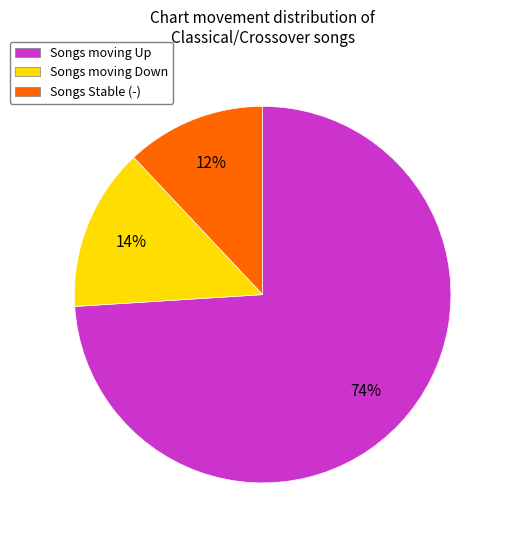

Count the number of slices in the pie.

3